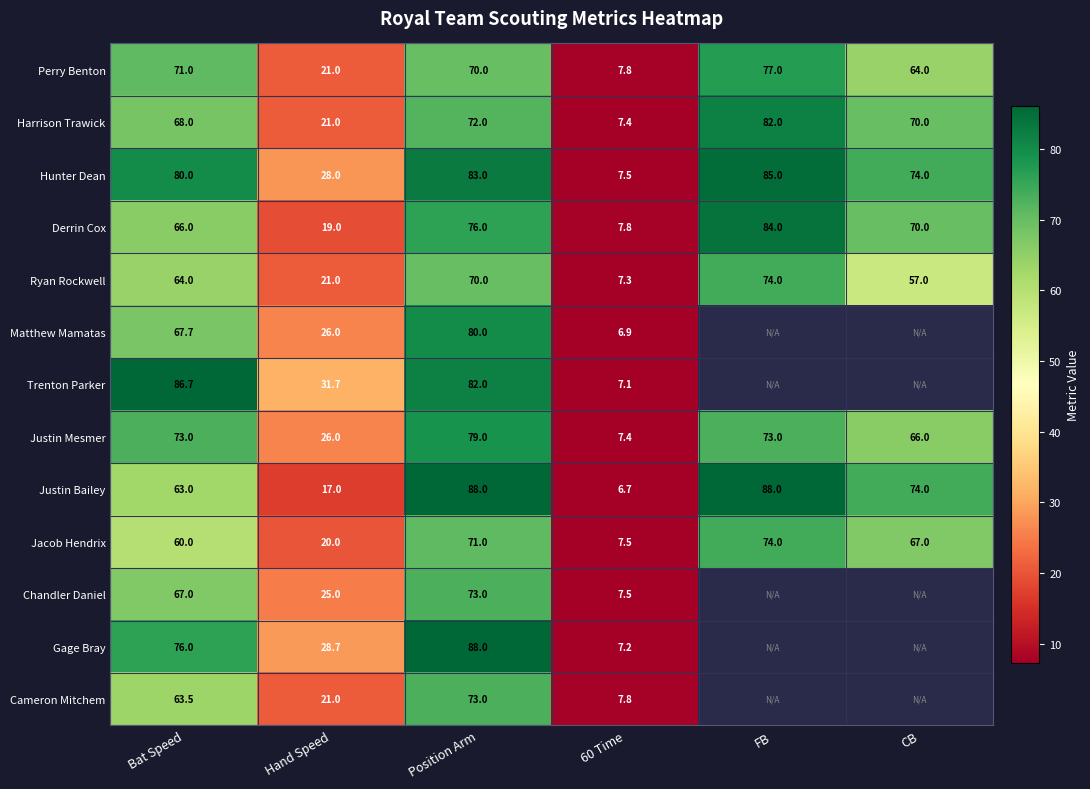

What is the total value across all series at Hand Speed?

305.4